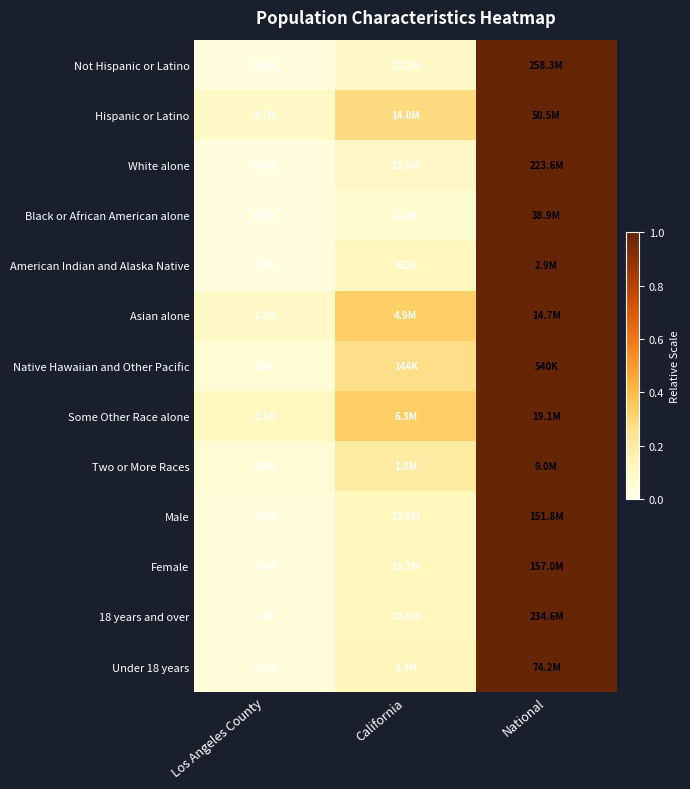

Reading left to right, extract all data points from this chart.

Not Hispanic or Latino: Los Angeles County=0.0	California=0.1	National=1.0
Hispanic or Latino: Los Angeles County=0.1	California=0.3	National=1.0
White alone: Los Angeles County=0.0	California=0.1	National=1.0
Black or African American alone: Los Angeles County=0.0	California=0.1	National=1.0
American Indian and Alaska Native: Los Angeles County=0.0	California=0.1	National=1.0
Asian alone: Los Angeles County=0.1	California=0.3	National=1.0
Native Hawaiian and Other Pacific: Los Angeles County=0.0	California=0.3	National=1.0
Some Other Race alone: Los Angeles County=0.1	California=0.3	National=1.0
Two or More Races: Los Angeles County=0.0	California=0.2	National=1.0
Male: Los Angeles County=0.0	California=0.1	National=1.0
Female: Los Angeles County=0.0	California=0.1	National=1.0
18 years and over: Los Angeles County=0.0	California=0.1	National=1.0
Under 18 years: Los Angeles County=0.0	California=0.1	National=1.0